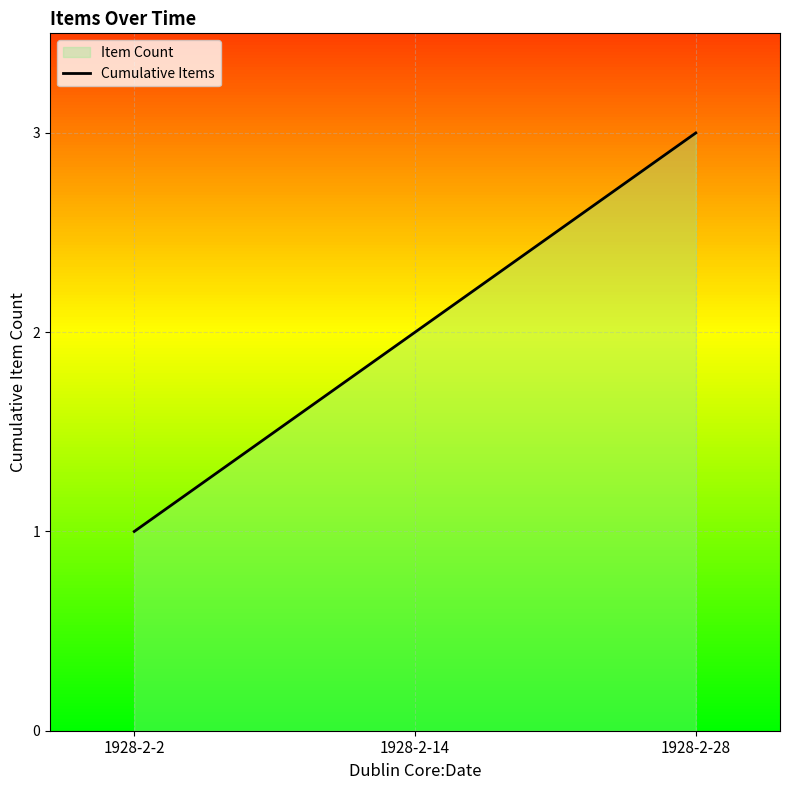

Is it true that the value at 1928-2-14 is 1?

False